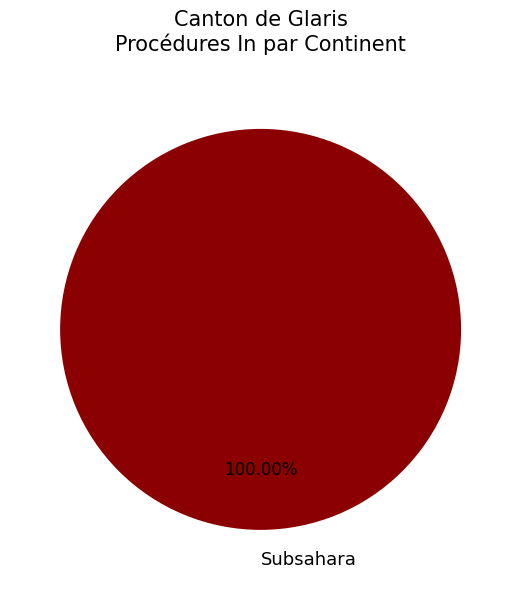

How many slices are in this pie chart?

1